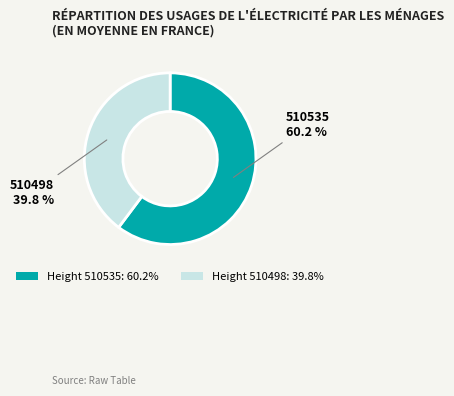

Between Height 510535: 60.2% and Height 510498: 39.8%, which is larger?

Height 510535: 60.2%